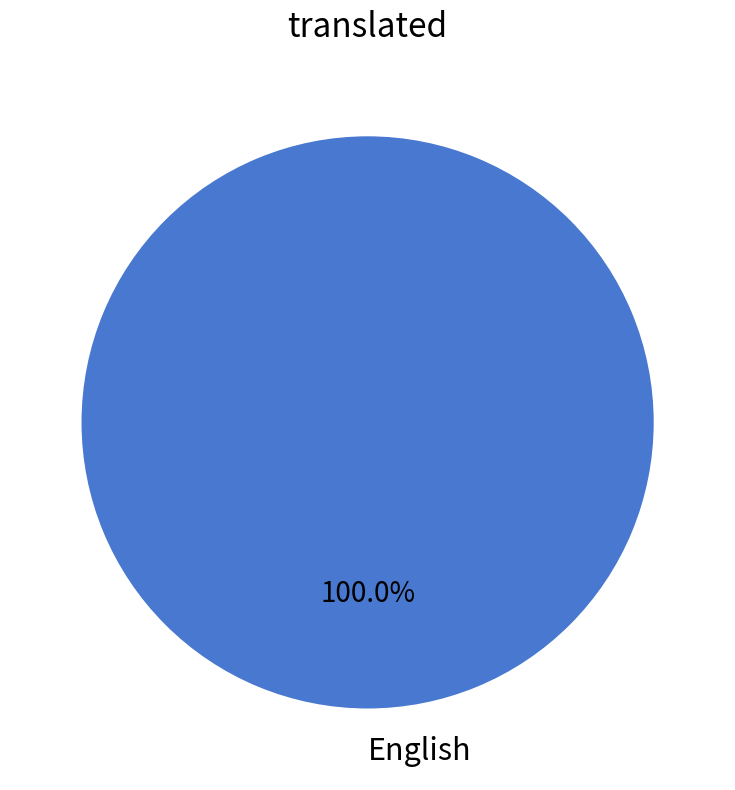

Is there any slice that represents more than half of the pie?

Yes